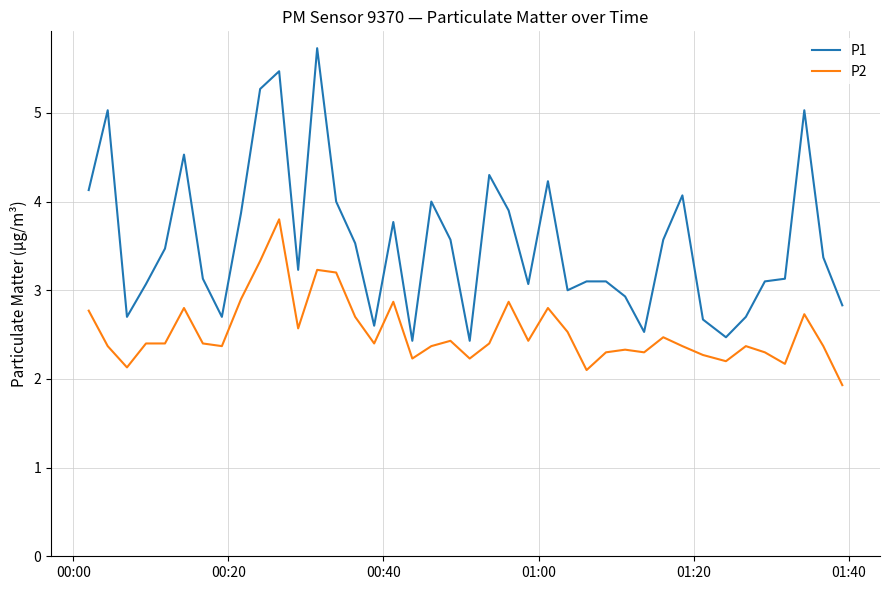

List the series in order of their overall mean, lowest first.

P2, P1